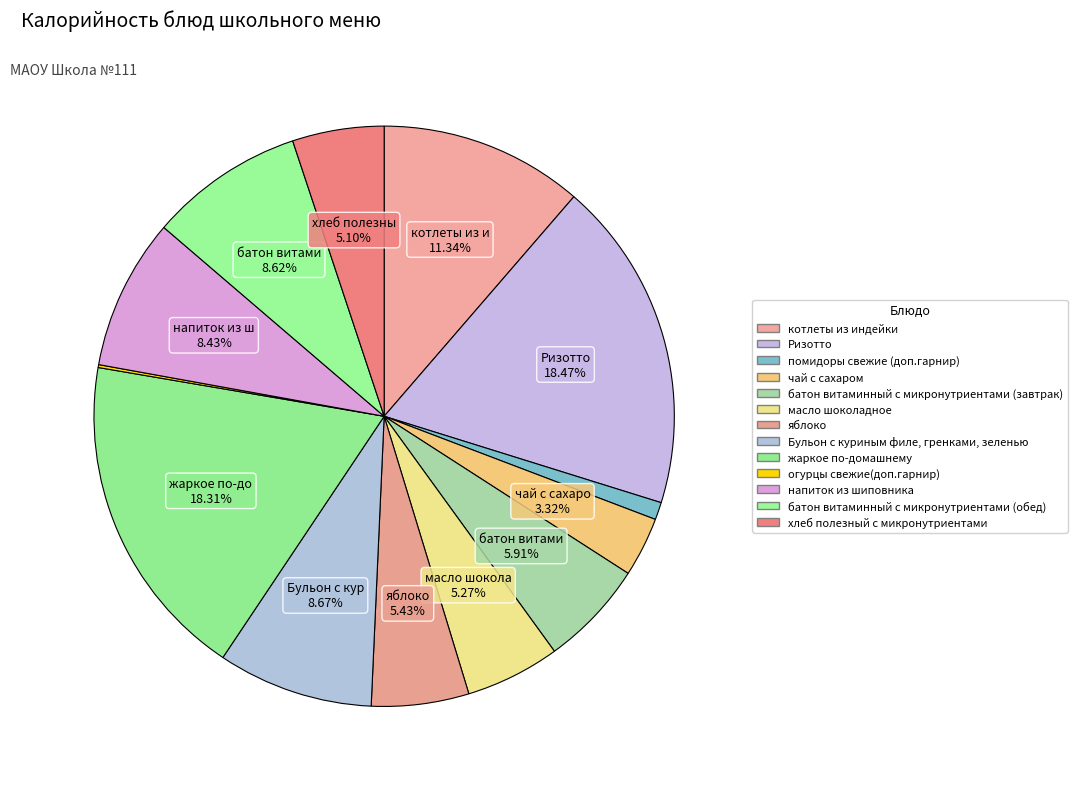

To the nearest percent, what is the difference between the largest and smallest slice percentages?

18%